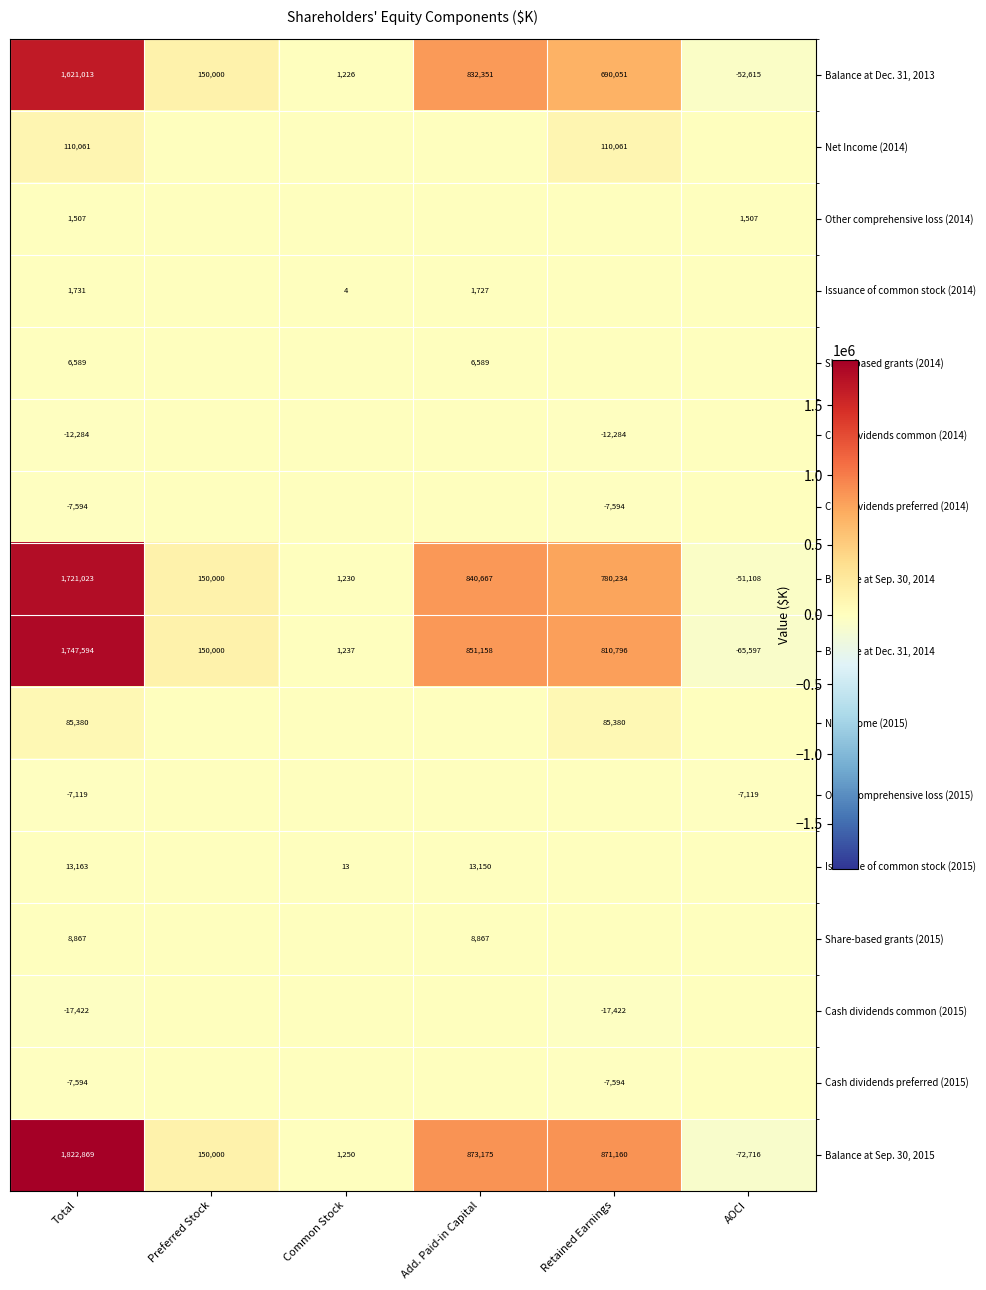

How many data points in Balance at Sep. 30, 2014 are less than 780234?

3